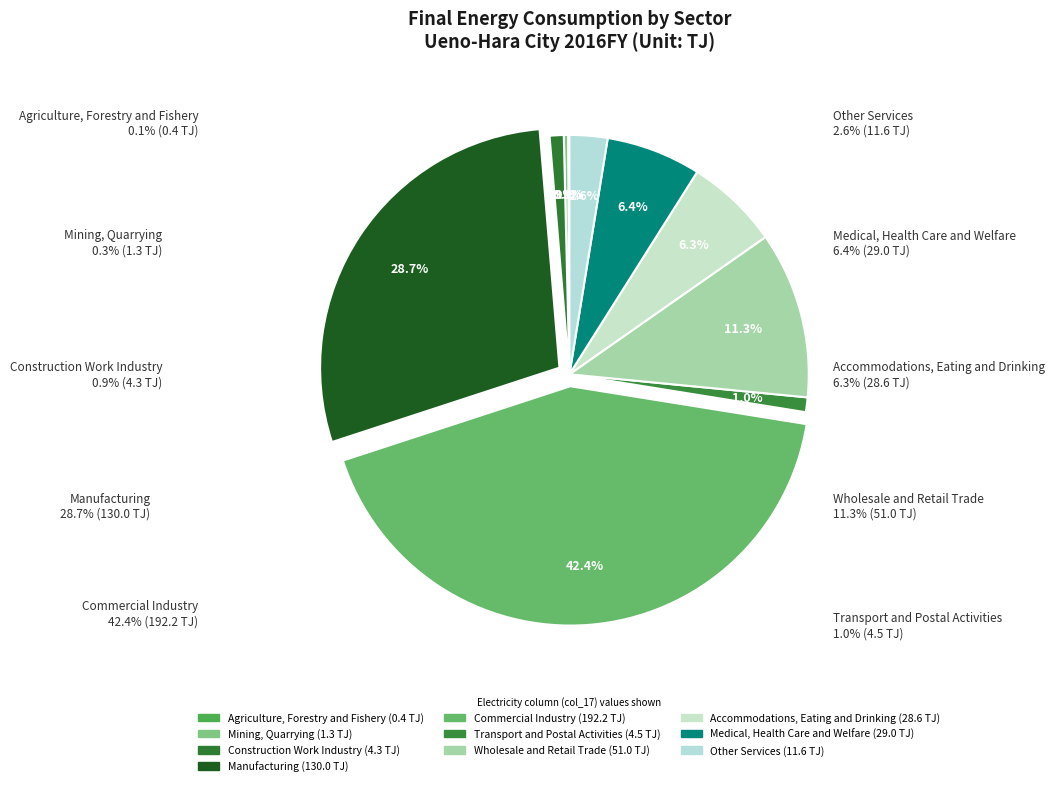

What is the total percentage of Other Services and Transport and Postal Activities?

3.6%